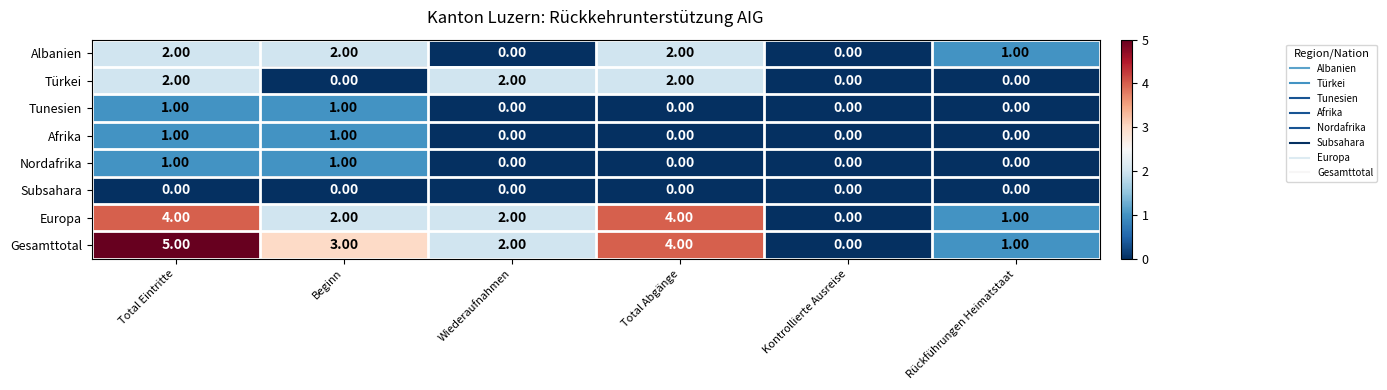

Is the value of Tunesien at Beginn greater than the value of Türkei at Rückführungen Heimatstaat?

Yes